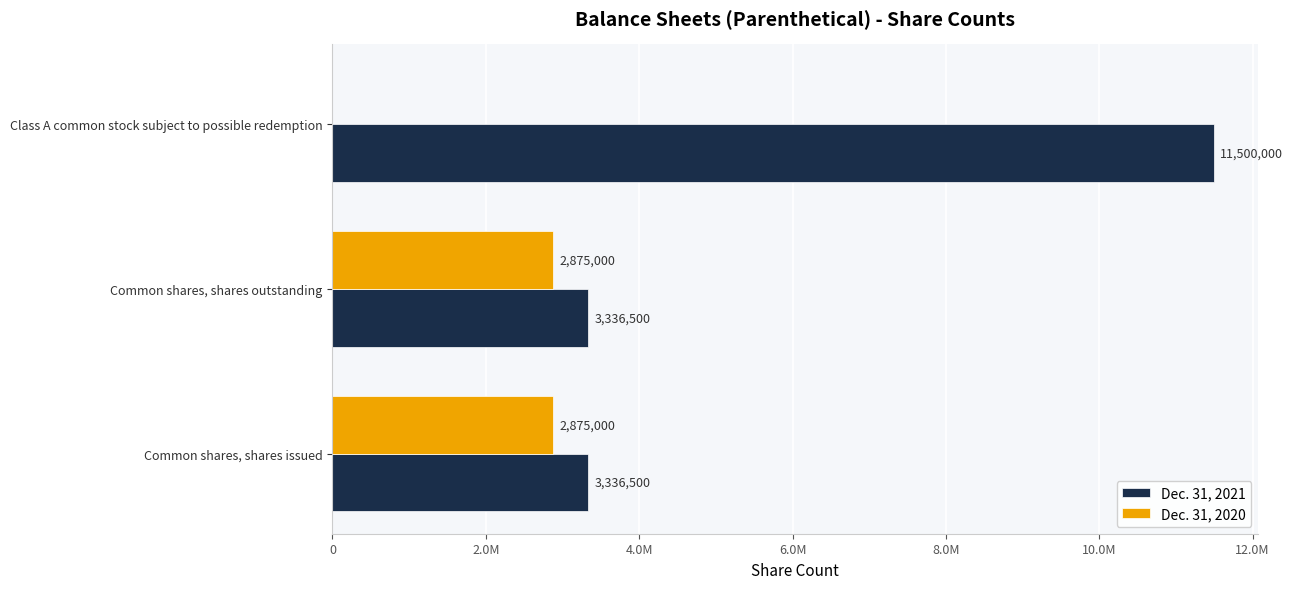

What are all the series names shown in the legend?

Dec. 31, 2021, Dec. 31, 2020